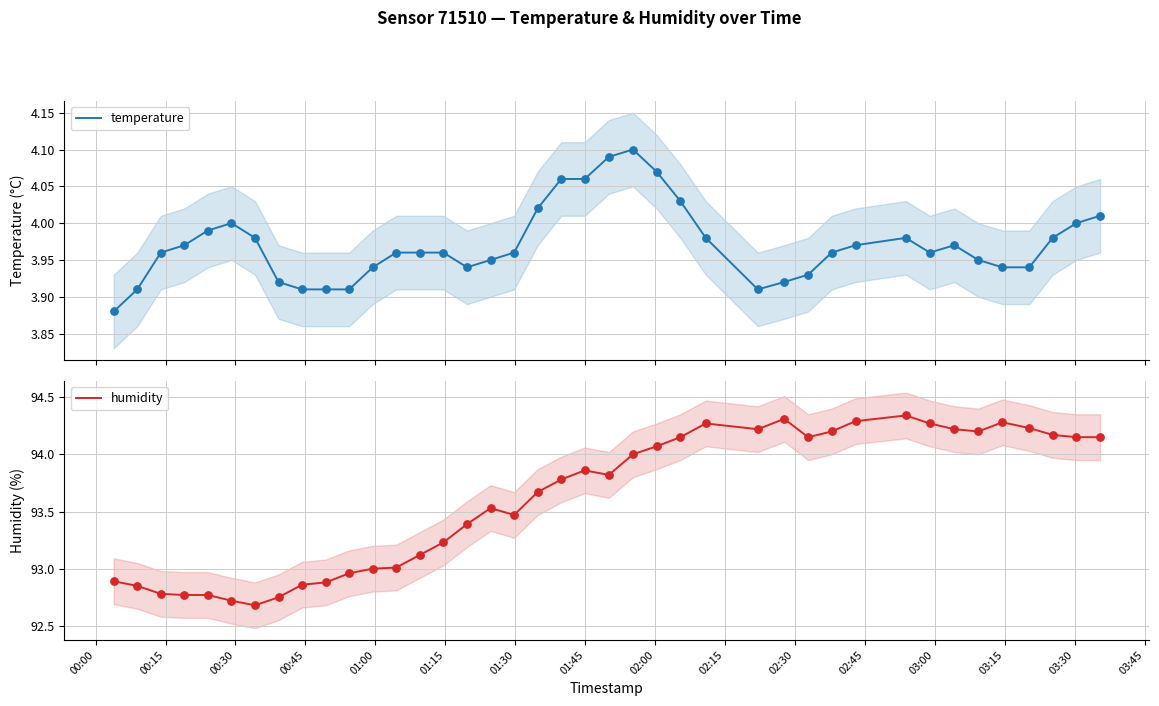

What is the lowest value of the humidity series?

92.7